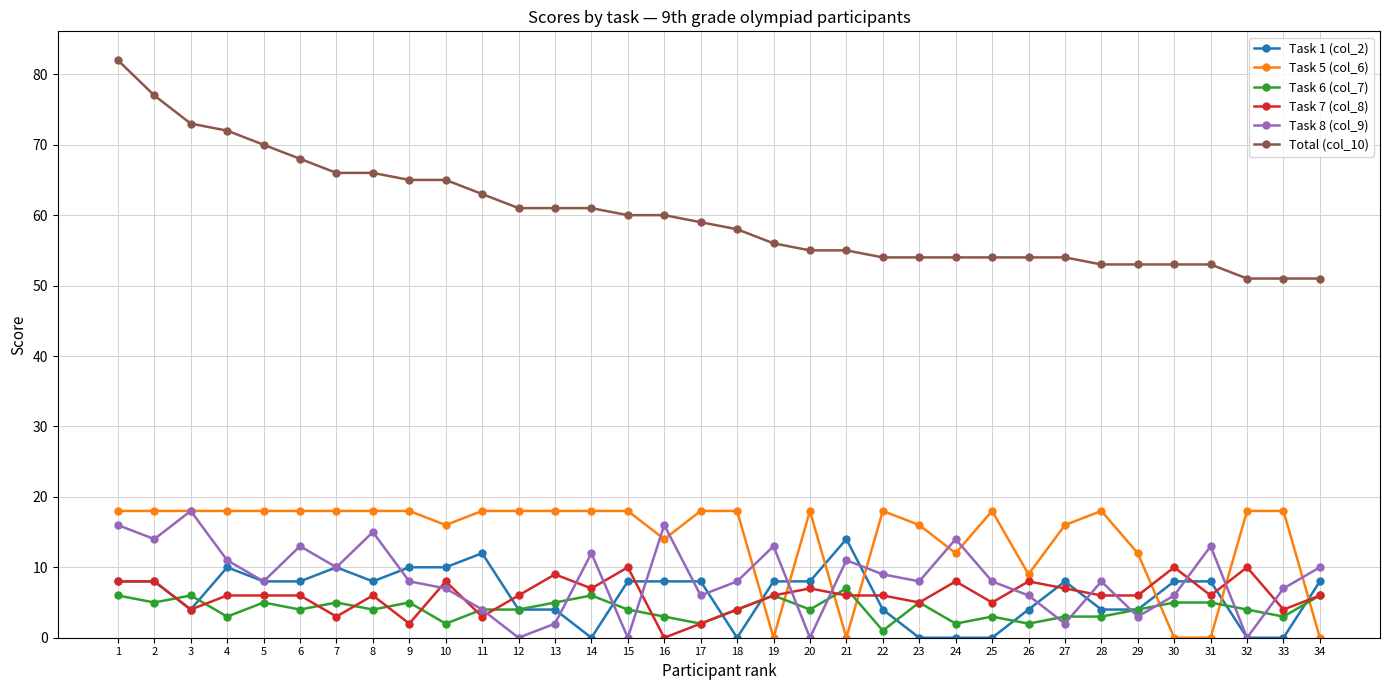

True or false: Task 7 (col_8) has a value of 5 at 23.

True